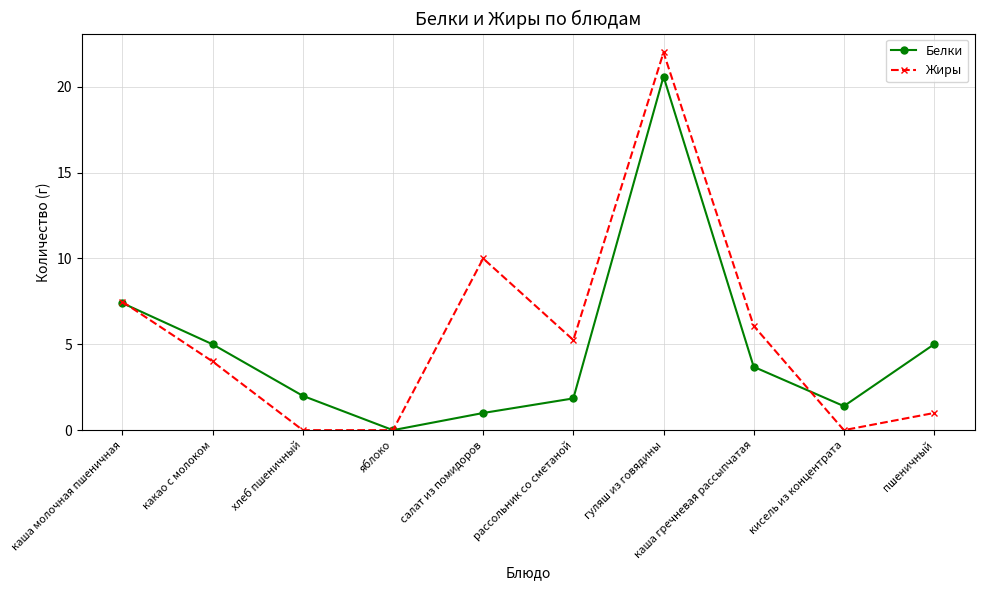

What is the spread (max minus min) of values at пшеничный?

4.0